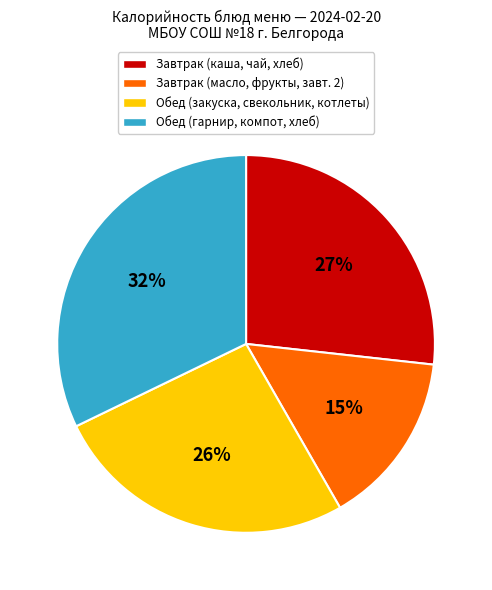

To the nearest percent, what portion does Обед (закуска, свекольник, котлеты) represent?

26%